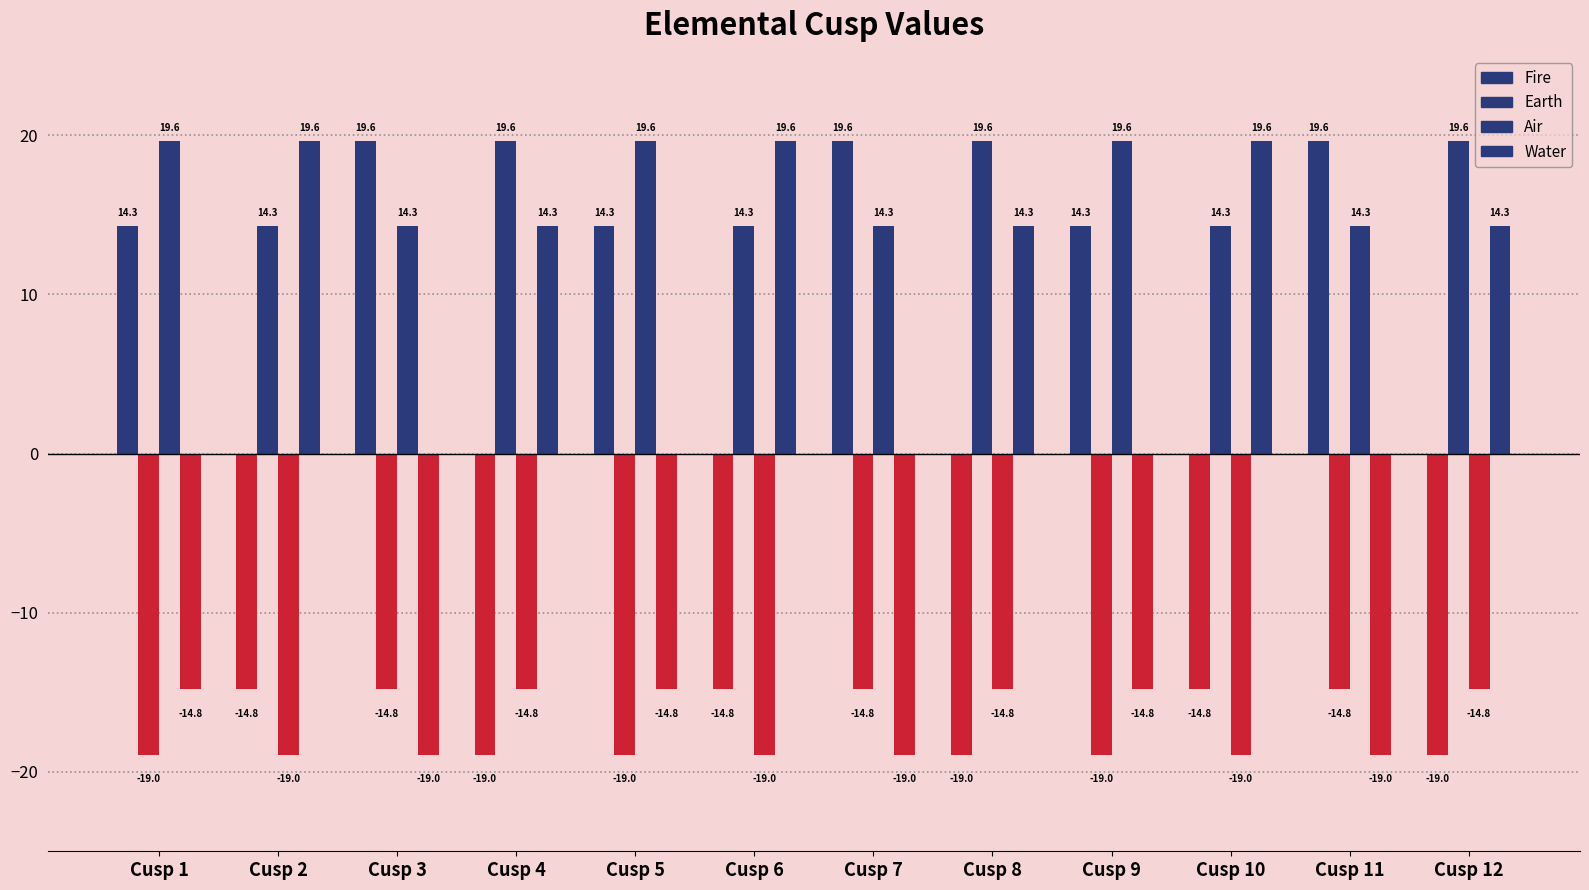

How many categories are shown in the chart?

12